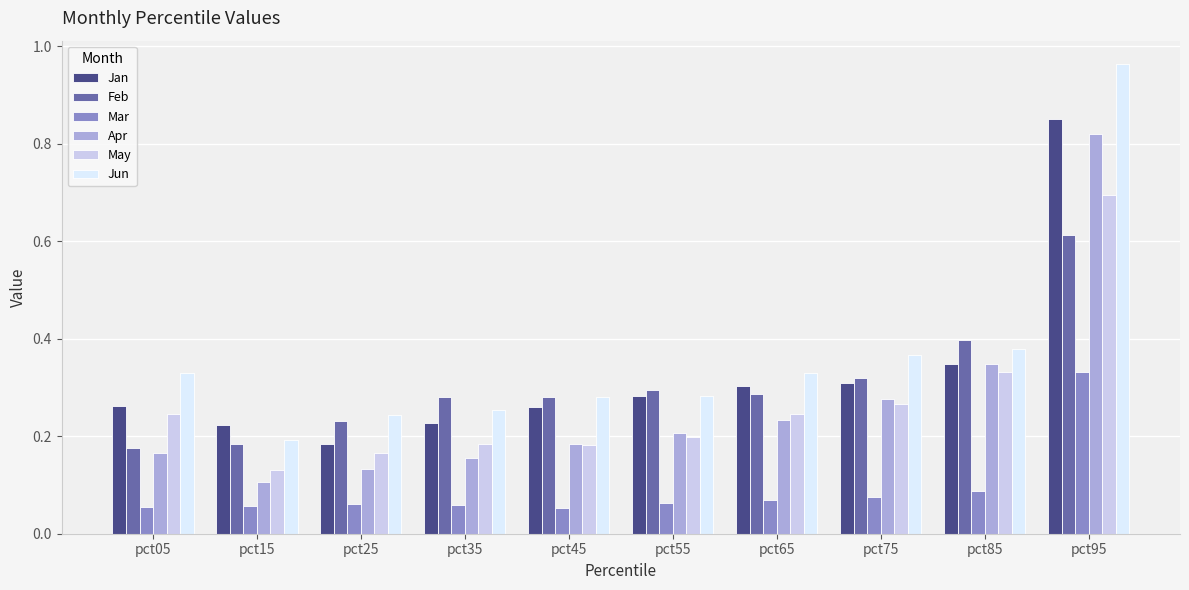

Which category has the highest value across all series?

pct95